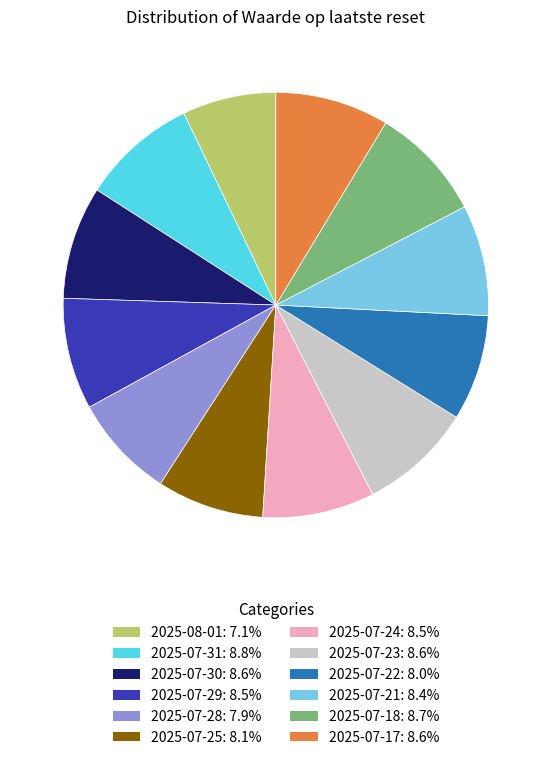

Is the sum of 2025-07-18: 8.7% and 2025-07-23: 8.6% greater than half?

No